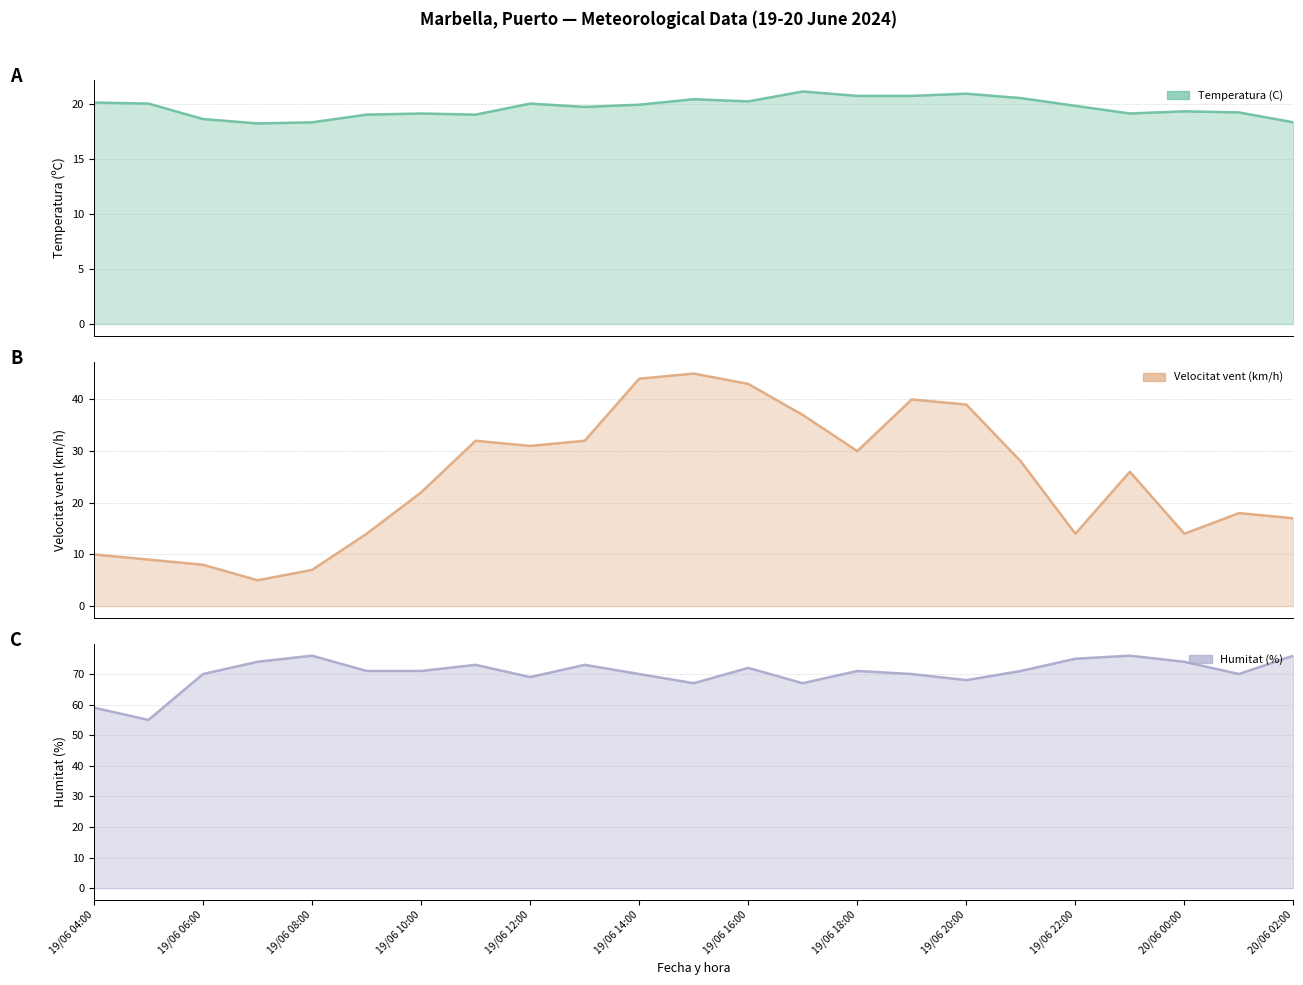

At how many categories does at least one series exceed 74?

4